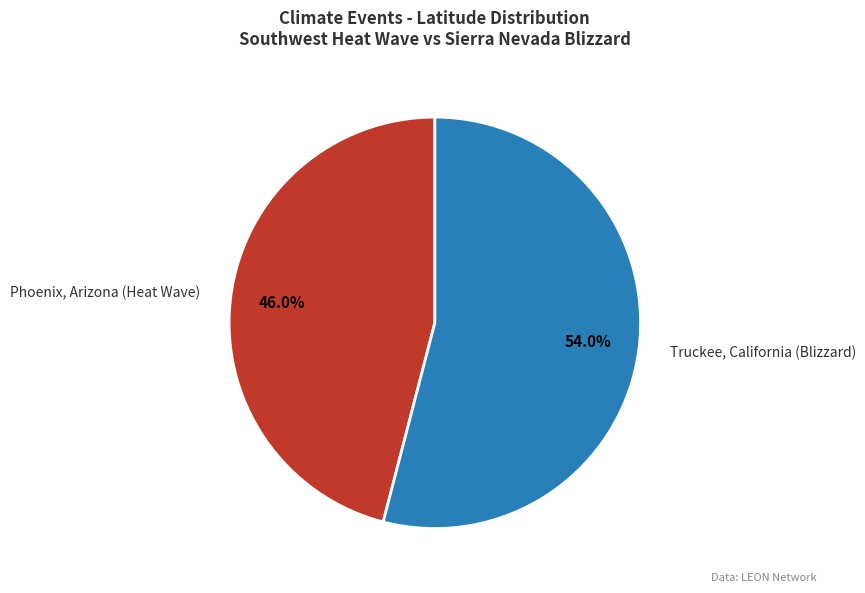

To the nearest percent, what percentage of the pie is Phoenix, Arizona (Heat Wave)?

46%